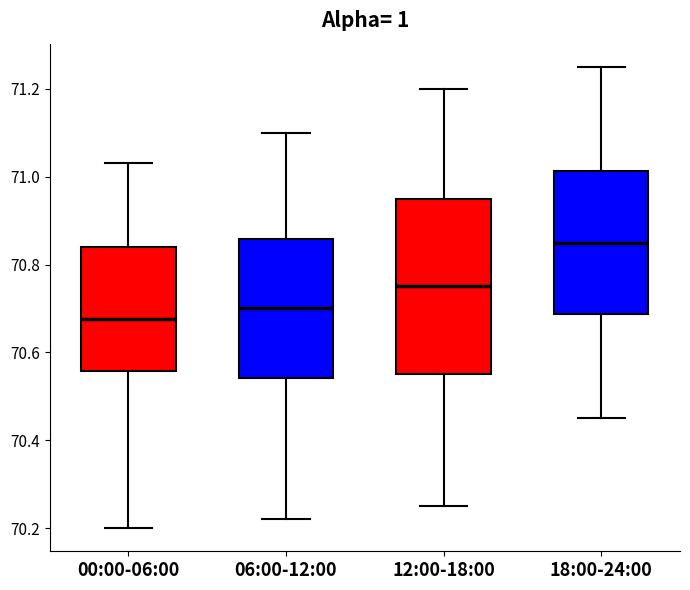

Which box is the tallest, from its lower edge to its upper edge?

12:00-18:00